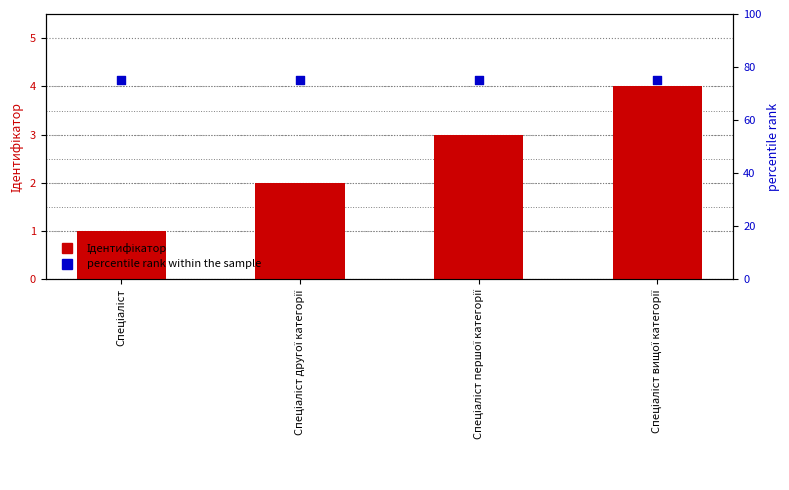

At how many categories does at least one series exceed 38?

4